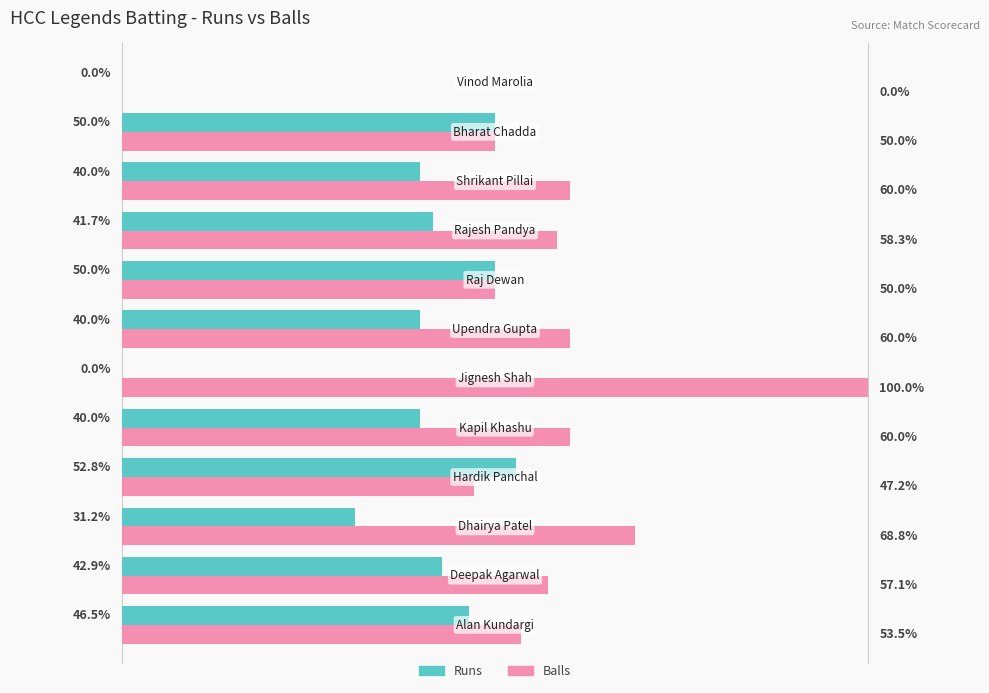

Which series has the largest total across all categories?

Balls